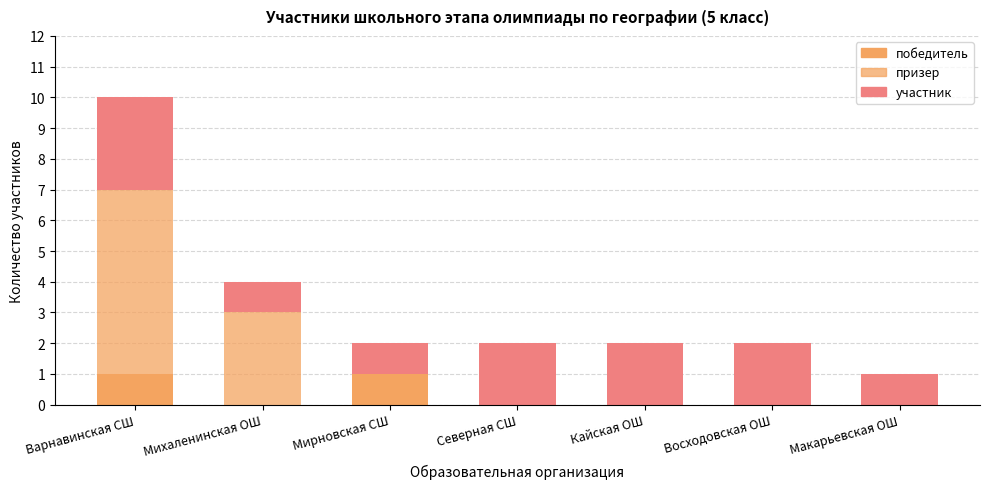

Rank the series by their average value, from lowest to highest.

победитель, призер, участник